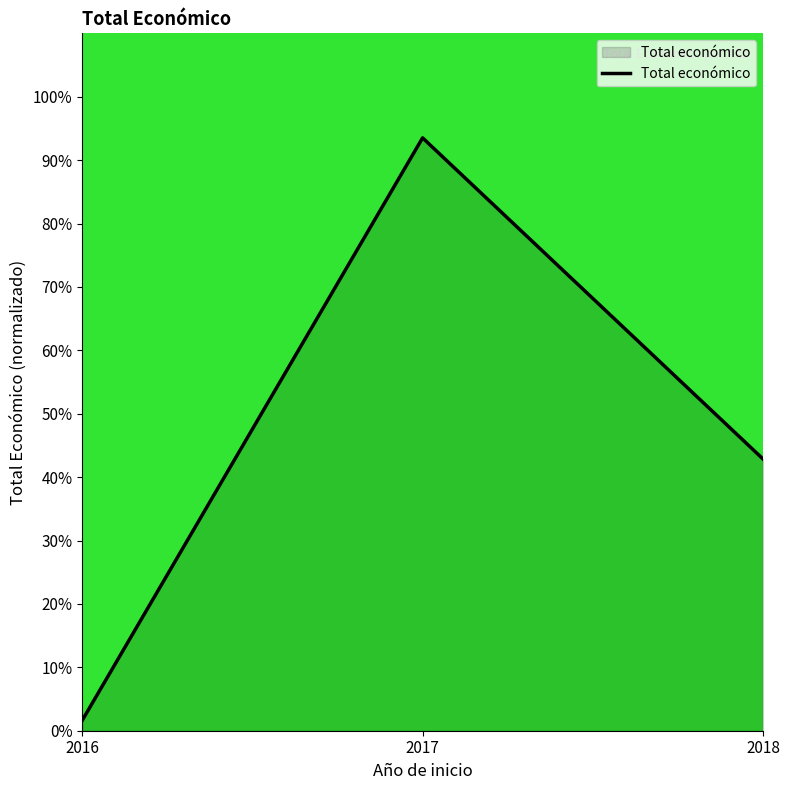

Is it true that the value at 2017 is 43.7?

False